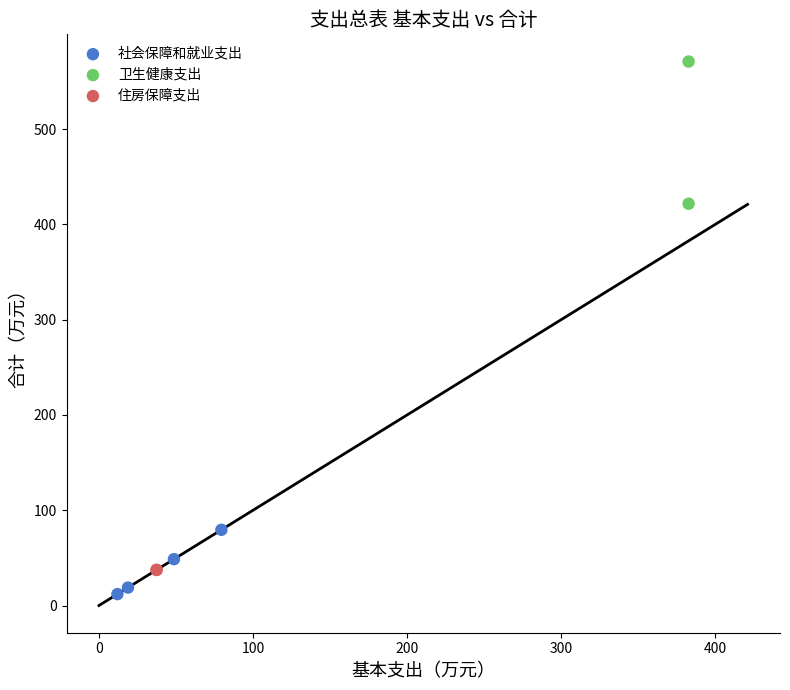

What are all the series names shown in the legend?

社会保障和就业支出, 卫生健康支出, 住房保障支出